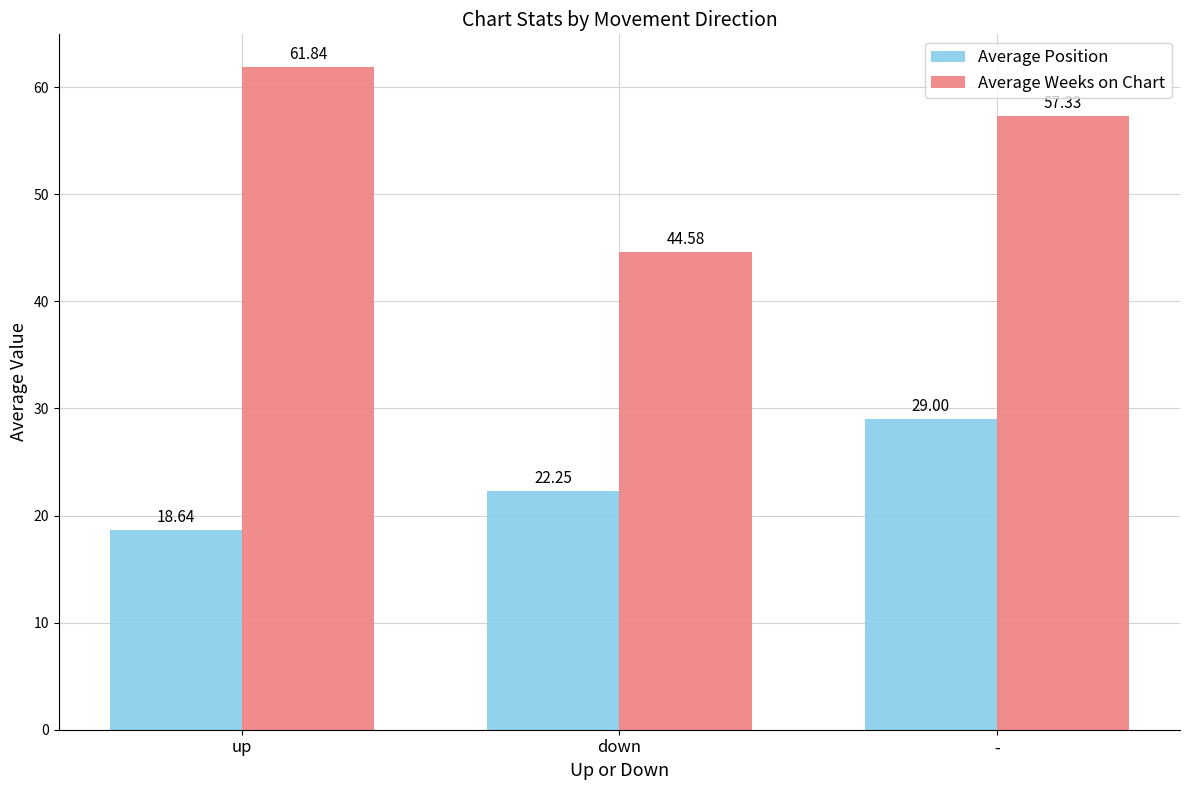

What is the sum of all Average Weeks on Chart values?

163.8